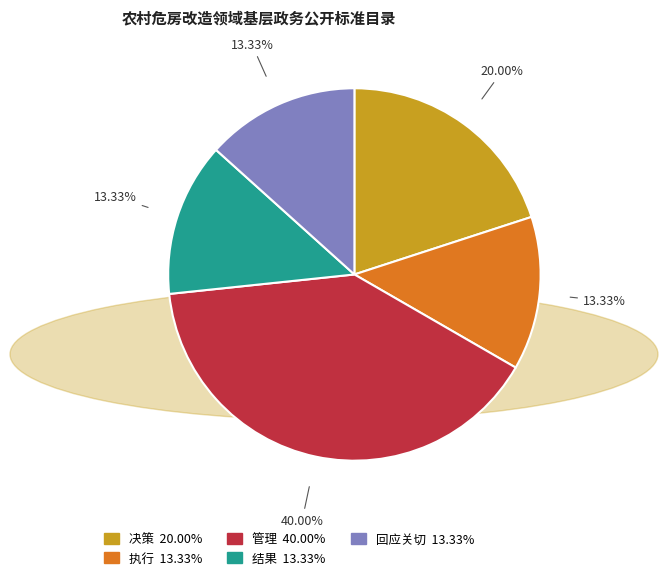

To the nearest percent, what portion does 执行 represent?

13%